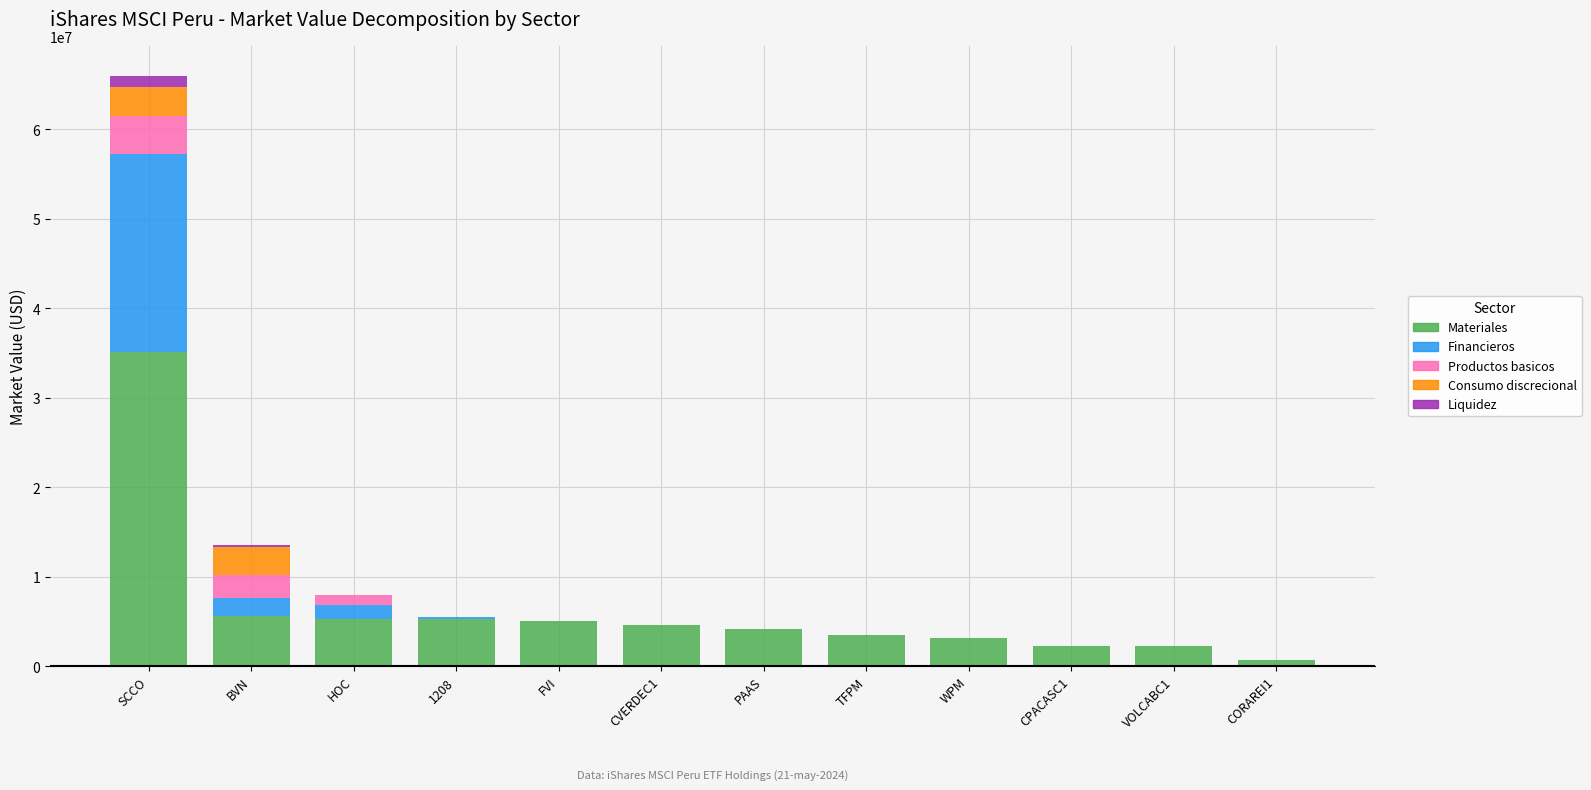

Are the bars grouped side by side (vs. stacked)?

No